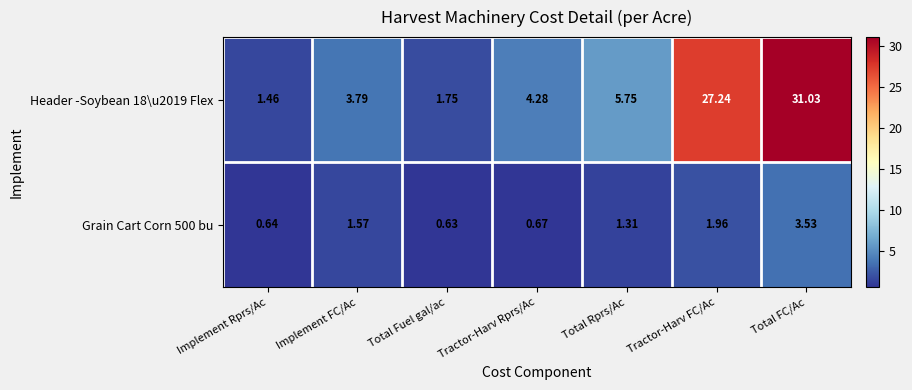

Where is Grain Cart Corn 500 bu nearest to the value 2?

Tractor-Harv FC/Ac